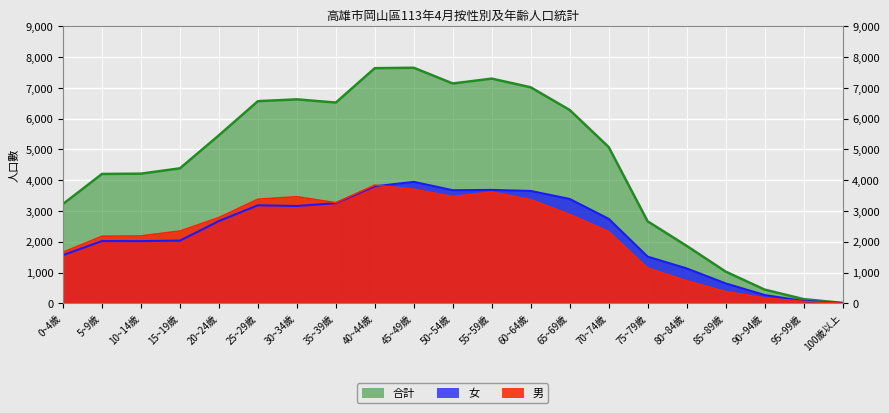

How many data points in 合計 are above 5079?

10